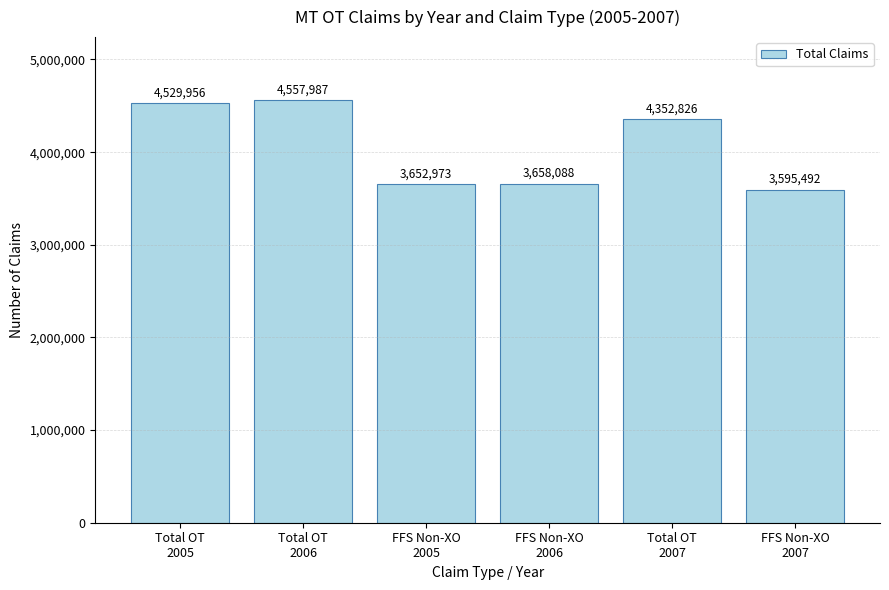

Reading right to left, extract all data points from this chart.

FFS Non-XO
2007=3595492	Total OT
2007=4352826	FFS Non-XO
2006=3658088	FFS Non-XO
2005=3652973	Total OT
2006=4557987	Total OT
2005=4529956